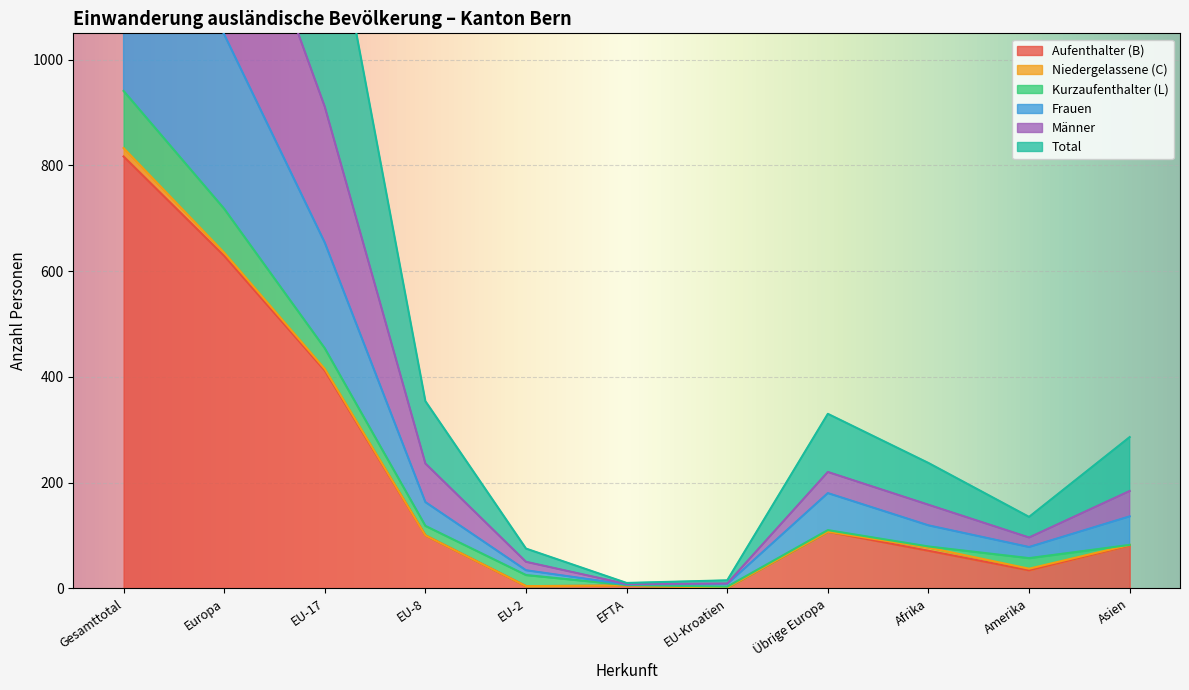

The value of Aufenthalter (B) at Übrige Europa is 107. True or false?

True